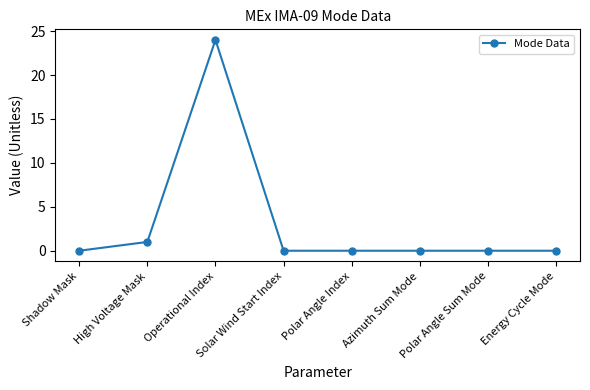

The chart shows a value of 14 at Energy Cycle Mode. True or false?

False